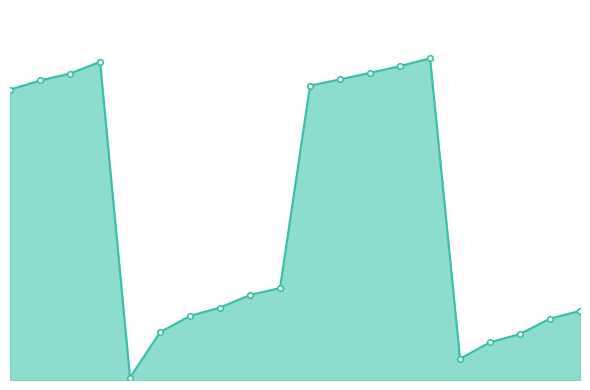

Is this an area chart (filled region under the line)?

Yes